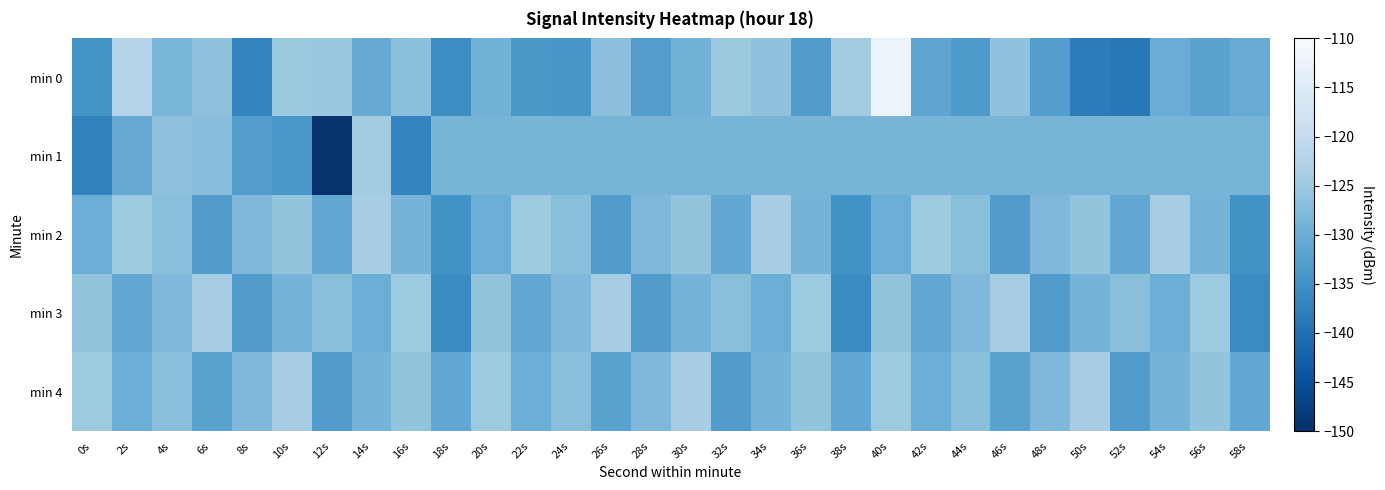

Reading left to right, transcribe all the data shown in this chart.

min 0: 0s=-134.6	2s=-122.0	4s=-128.6	6s=-126.4	8s=-137.0	10s=-125.0	12s=-125.4	14s=-130.5	16s=-126.9	18s=-135.5	20s=-129.1	22s=-133.9	24s=-134.2	26s=-126.6	28s=-132.8	30s=-129.2	32s=-125.0	34s=-126.3	36s=-133.0	38s=-124.2	40s=-112.1	42s=-131.5	44s=-133.6	46s=-126.4	48s=-132.8	50s=-138.3	52s=-138.8	54s=-130.3	56s=-132.0	58s=-130.4
min 1: 0s=-137.2	2s=-130.5	4s=-126.3	6s=-127.1	8s=-132.7	10s=-134.0	12s=-149.5	14s=-124.3	16s=-136.9	18s=-128.8	20s=-128.8	22s=-128.8	24s=-128.8	26s=-128.8	28s=-128.8	30s=-128.8	32s=-128.8	34s=-128.8	36s=-128.8	38s=-128.8	40s=-128.8	42s=-128.8	44s=-128.8	46s=-128.8	48s=-128.8	50s=-128.8	52s=-128.8	54s=-128.8	56s=-128.8	58s=-128.8
min 2: 0s=-130.0	2s=-125.0	4s=-127.0	6s=-133.0	8s=-128.0	10s=-126.0	12s=-131.0	14s=-124.0	16s=-129.0	18s=-135.0	20s=-130.0	22s=-125.0	24s=-127.0	26s=-133.0	28s=-128.0	30s=-126.0	32s=-131.0	34s=-124.0	36s=-129.0	38s=-135.0	40s=-130.0	42s=-125.0	44s=-127.0	46s=-133.0	48s=-128.0	50s=-126.0	52s=-131.0	54s=-124.0	56s=-129.0	58s=-135.0
min 3: 0s=-126.0	2s=-131.0	4s=-128.0	6s=-124.0	8s=-133.0	10s=-129.0	12s=-127.0	14s=-130.0	16s=-125.0	18s=-136.0	20s=-126.0	22s=-131.0	24s=-128.0	26s=-124.0	28s=-133.0	30s=-129.0	32s=-127.0	34s=-130.0	36s=-125.0	38s=-136.0	40s=-126.0	42s=-131.0	44s=-128.0	46s=-124.0	48s=-133.0	50s=-129.0	52s=-127.0	54s=-130.0	56s=-125.0	58s=-136.0
min 4: 0s=-125.0	2s=-130.0	4s=-127.0	6s=-132.0	8s=-128.0	10s=-124.0	12s=-133.0	14s=-129.0	16s=-126.0	18s=-131.0	20s=-125.0	22s=-130.0	24s=-127.0	26s=-132.0	28s=-128.0	30s=-124.0	32s=-133.0	34s=-129.0	36s=-126.0	38s=-131.0	40s=-125.0	42s=-130.0	44s=-127.0	46s=-132.0	48s=-128.0	50s=-124.0	52s=-133.0	54s=-129.0	56s=-126.0	58s=-131.0